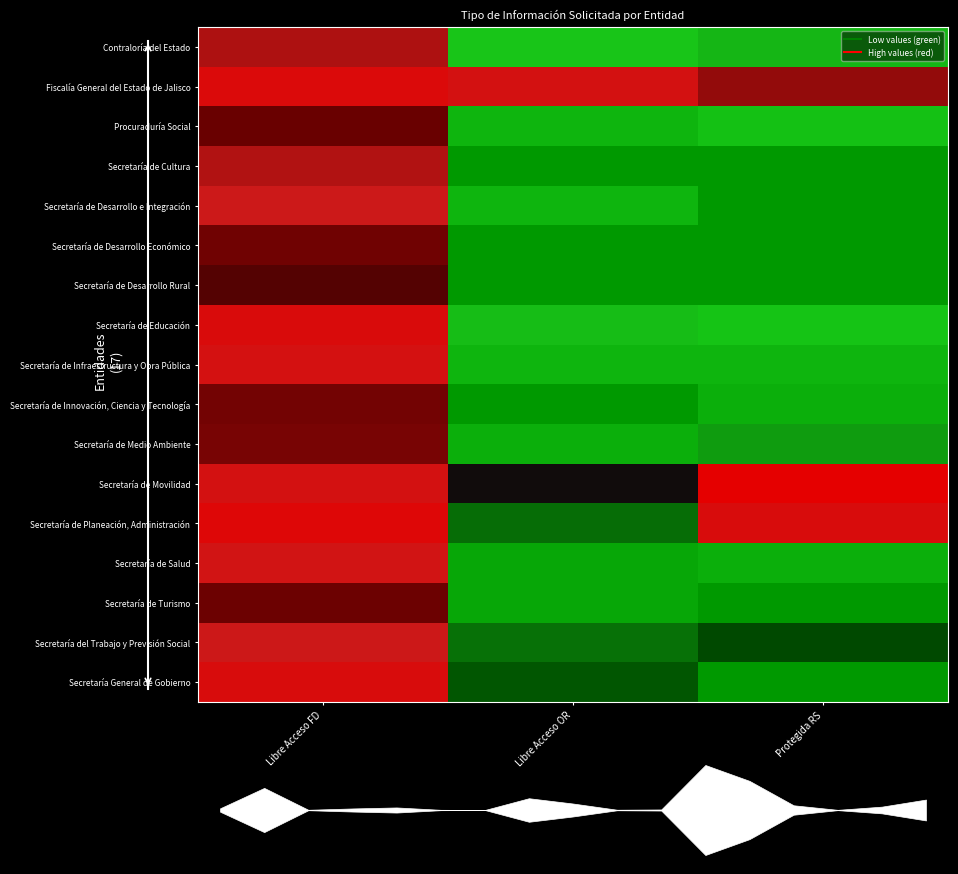

At Libre Acceso OR, list the series in order from smallest to largest.

Secretaría de Cultura, Secretaría de Desarrollo Económico, Secretaría de Desarrollo Rural, Secretaría de Innovación, Ciencia y Tecnología, Secretaría de Salud, Secretaría de Turismo, Secretaría de Medio Ambiente, Procuraduría Social, Secretaría de Desarrollo e Integración, Secretaría de Infraestructura y Obra Pública, Contraloría del Estado, Secretaría de Educación, Secretaría del Trabajo y Previsión Social, Secretaría de Planeación, Administración, Secretaría General de Gobierno, Secretaría de Movilidad, Fiscalía General del Estado de Jalisco